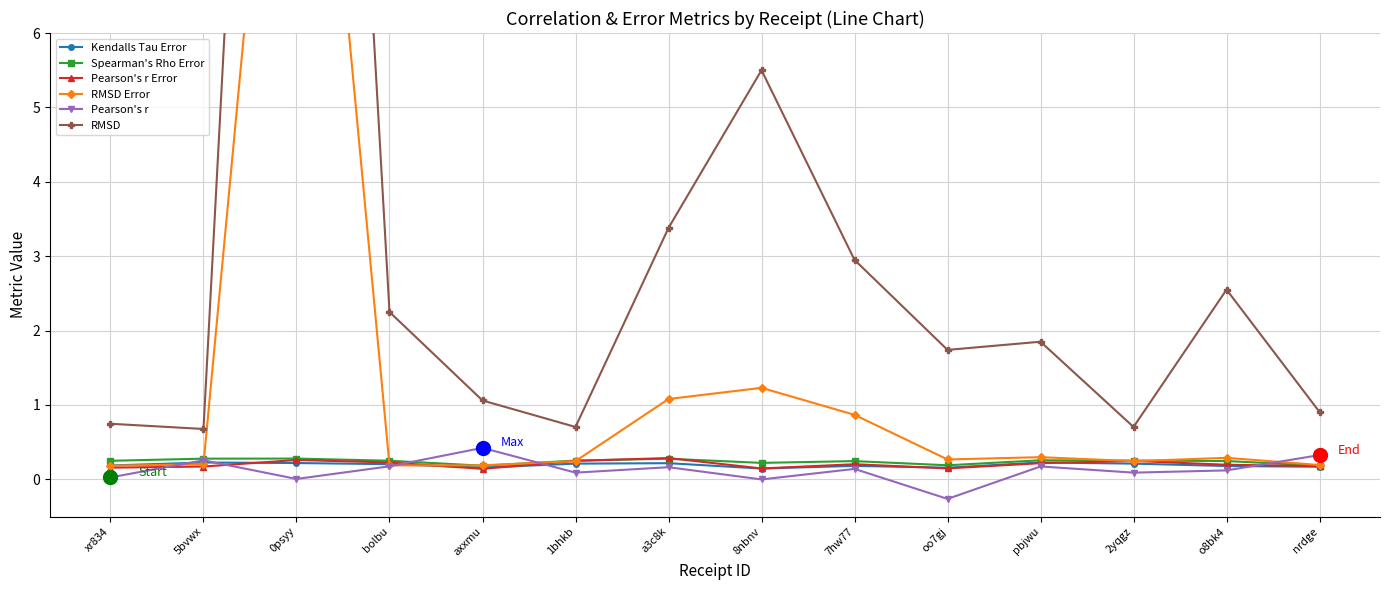

Between axxmu and a3c8k, which series saw the biggest shift?

RMSD